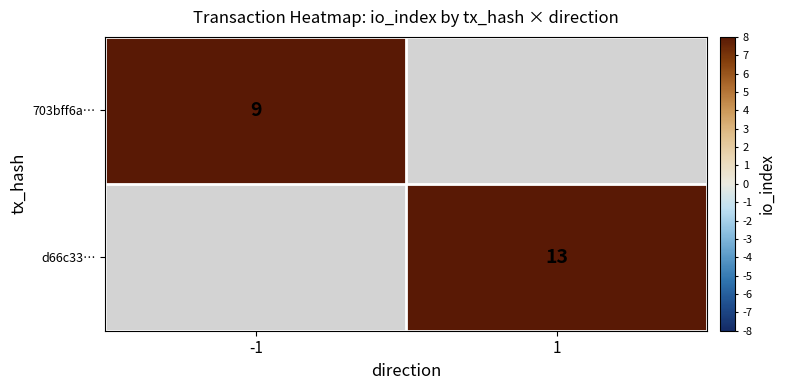

True or false: d66c33… has a value of 13 at 1.

True